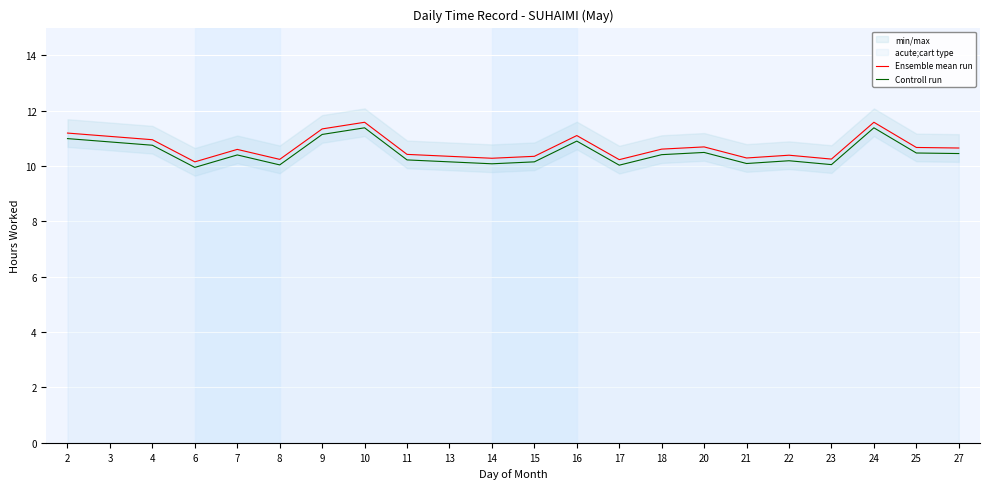

Reading left to right, what are all the values shown in this chart?

Ensemble mean run: 11.2	11.1	10.9	10.2	10.6	10.2	11.3	11.6	10.4	10.3	10.3	10.3	11.1	10.2	10.6	10.7	10.3	10.4	10.2	11.6	10.7	10.7
Controll run: 11.0	10.9	10.8	10.0	10.4	10.0	11.1	11.4	10.2	10.2	10.1	10.2	10.9	10.0	10.4	10.5	10.1	10.2	10.1	11.4	10.5	10.5